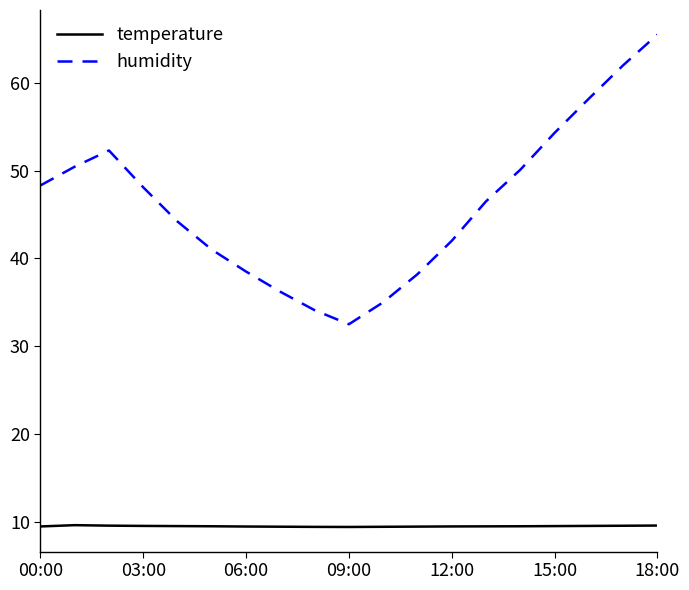

Which series has the largest total across all categories?

humidity